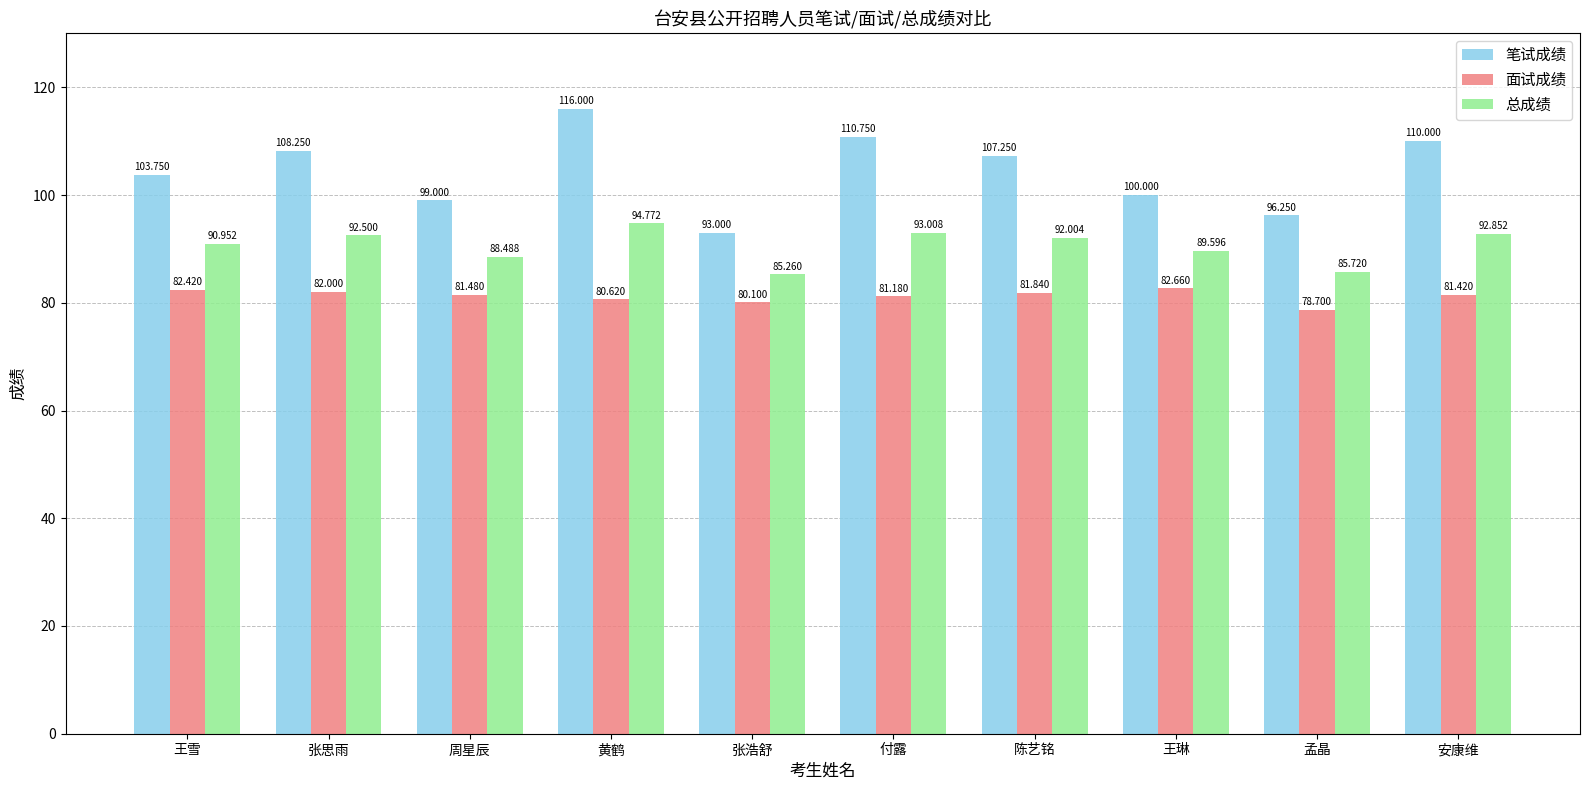

What is the maximum value for 总成绩?

94.8